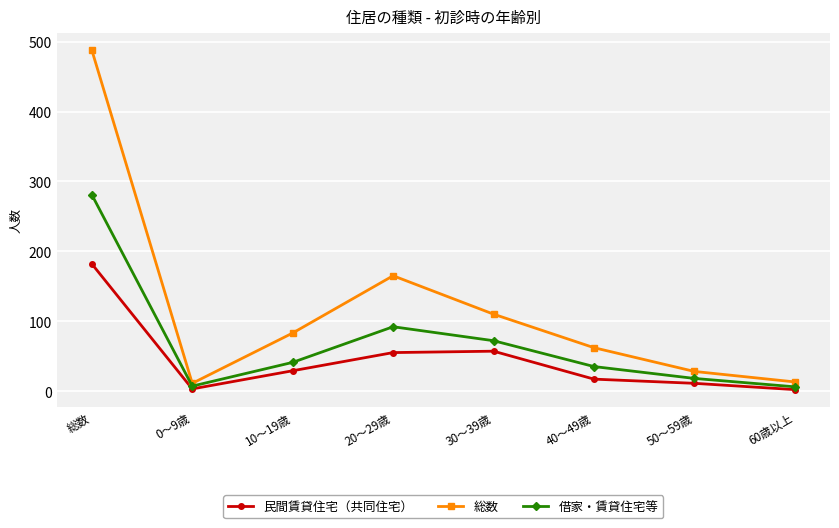

At which category is the sum across all series the highest?

総数